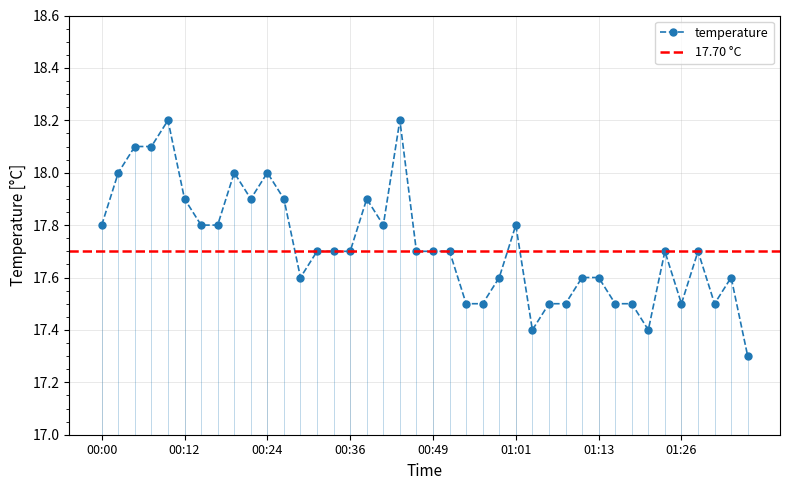

Does the chart have visible grid lines?

Yes